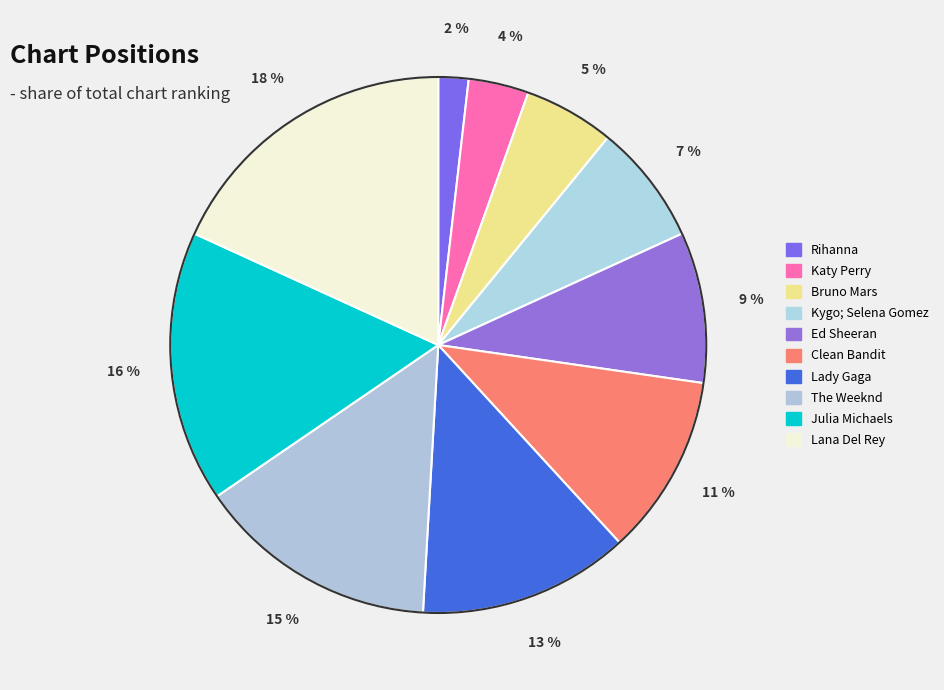

What percentage is the Bruno Mars slice, to the nearest percent?

5%